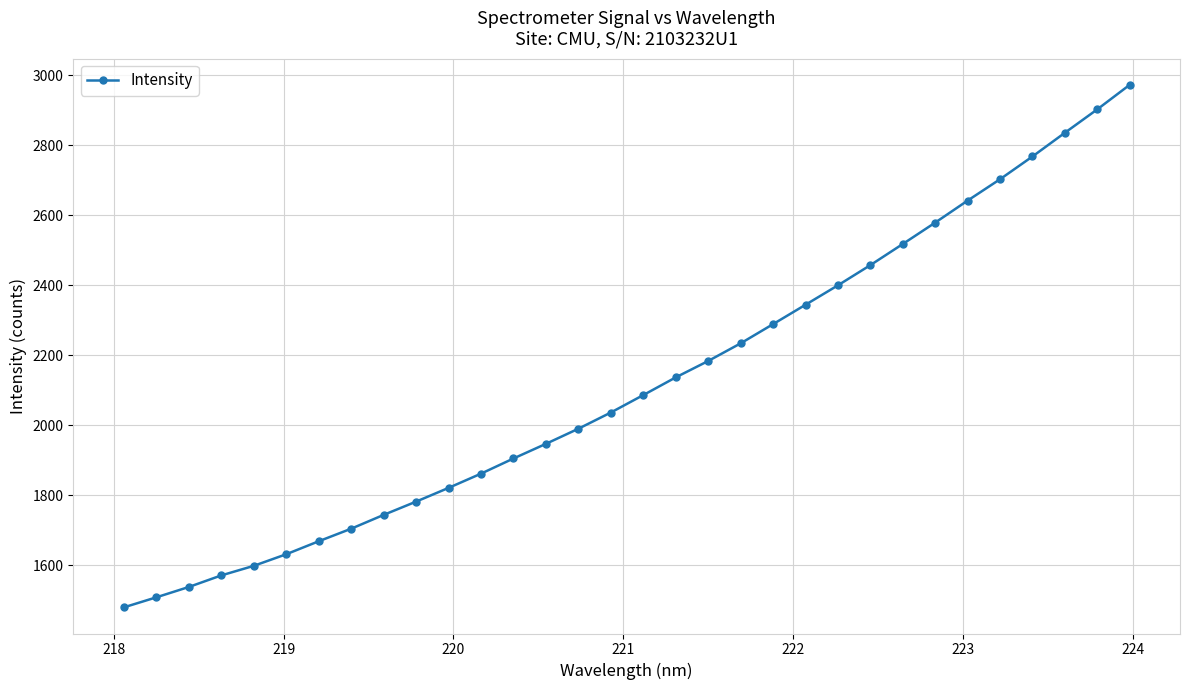

What is the average value?

2120.0